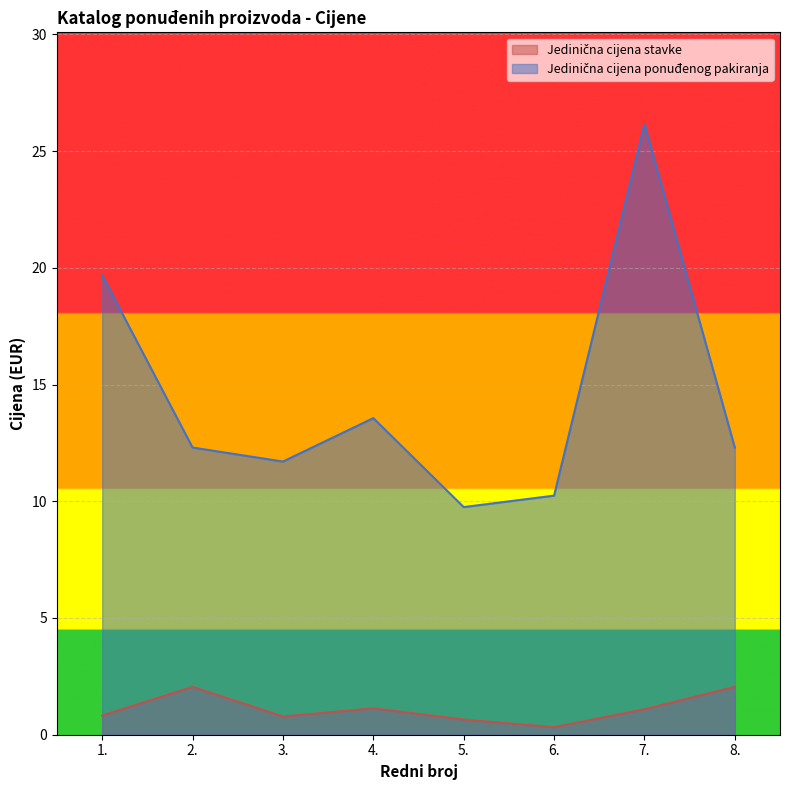

True or false: Jedinična cijena stavke and Jedinična cijena ponuđenog pakiranja intersect in this chart.

False